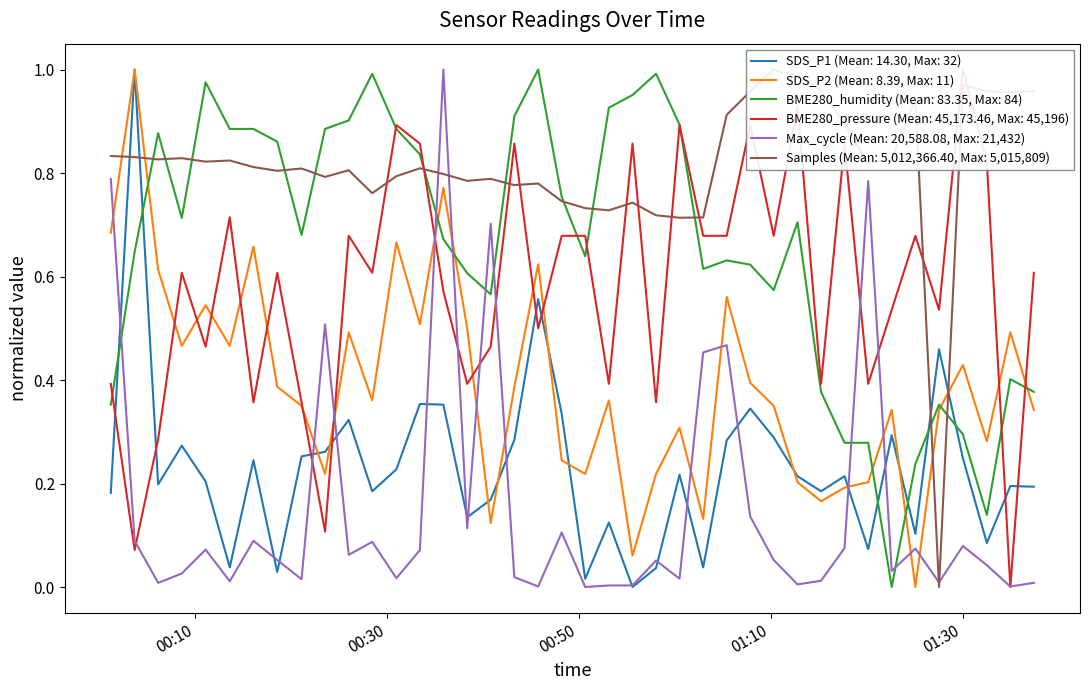

The SDS_P1 series shows 0.1 at 24. True or false?

False